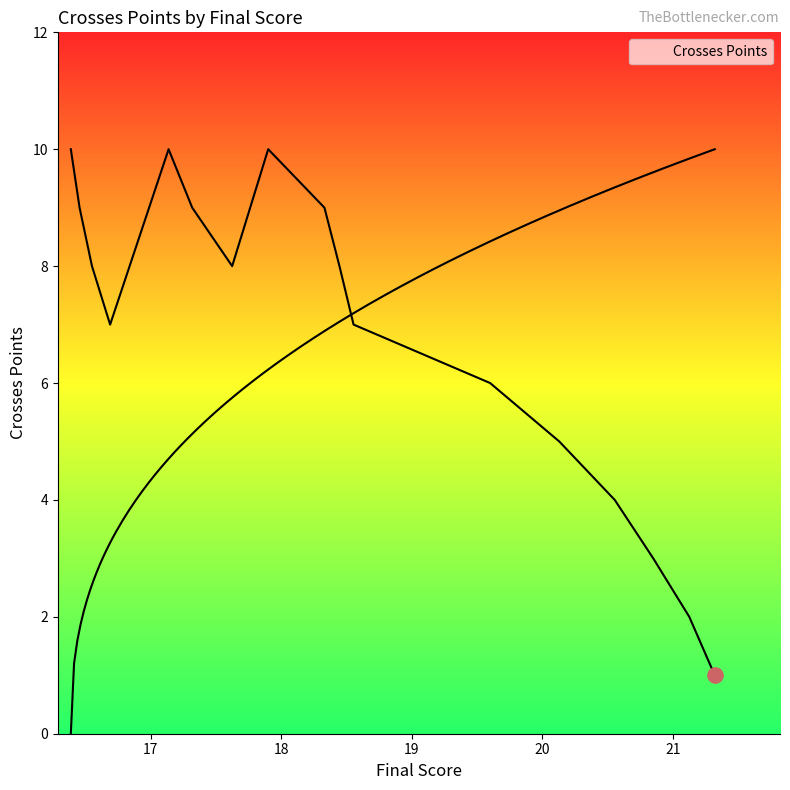

What is the change in value from 3 to 4?

-1